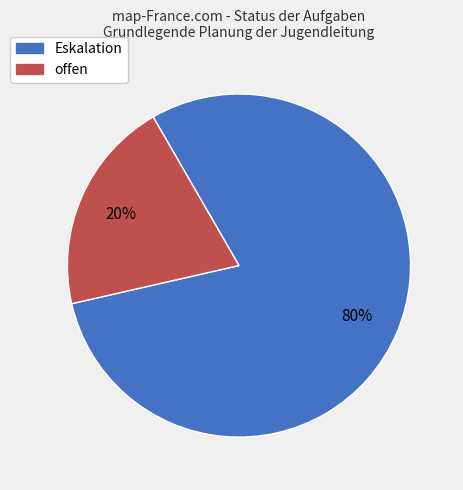

Is there any slice that represents more than half of the pie?

Yes